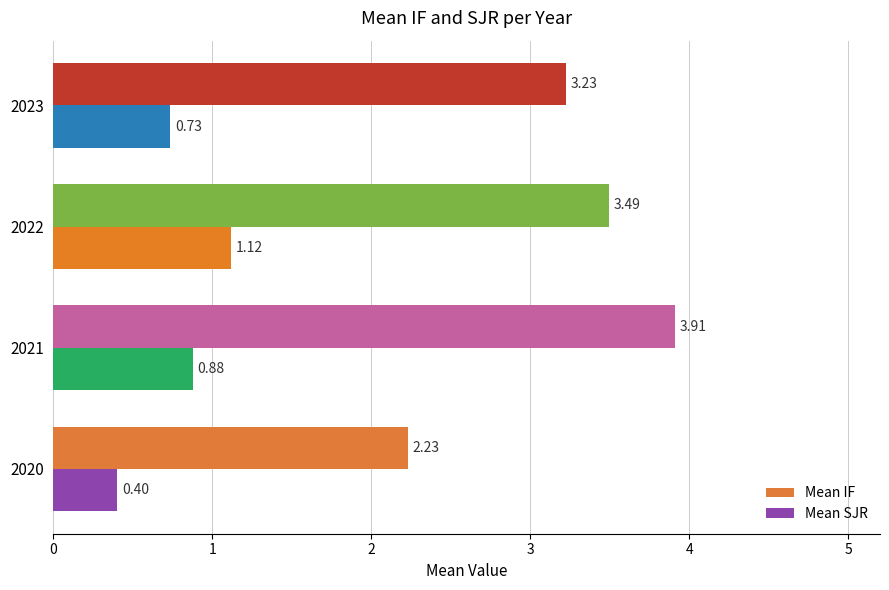

What is the sum of all Mean IF values?

12.9